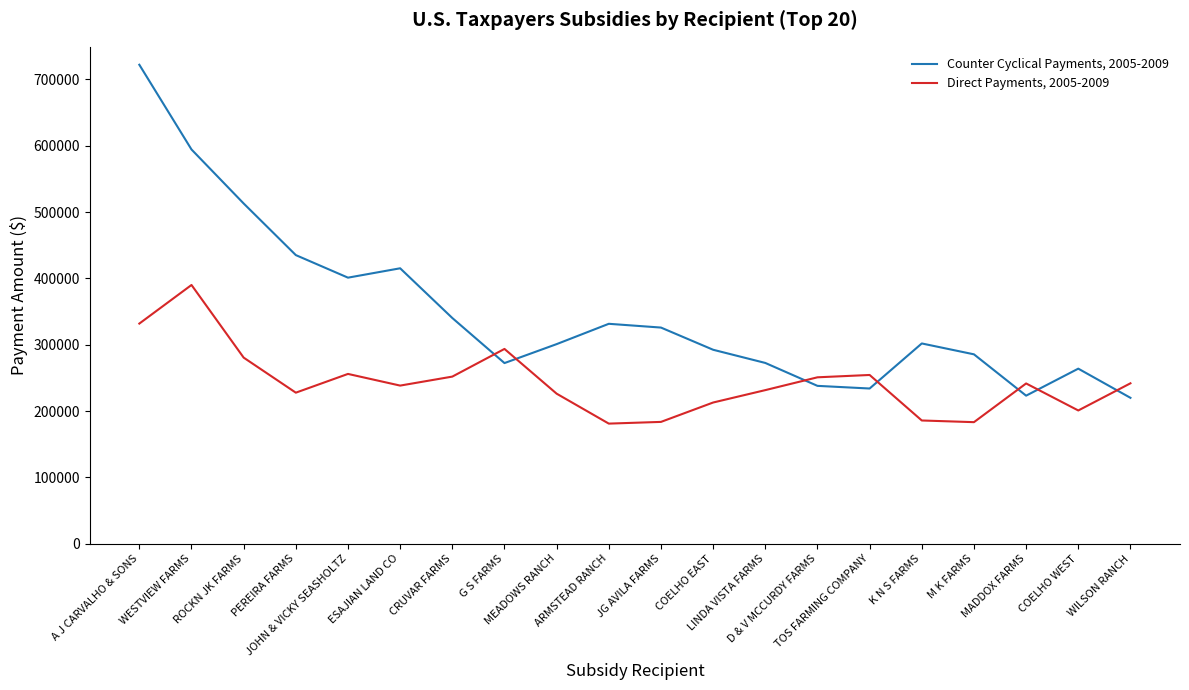

At which label is Counter Cyclical Payments, 2005-2009 closest to 471090?

PEREIRA FARMS